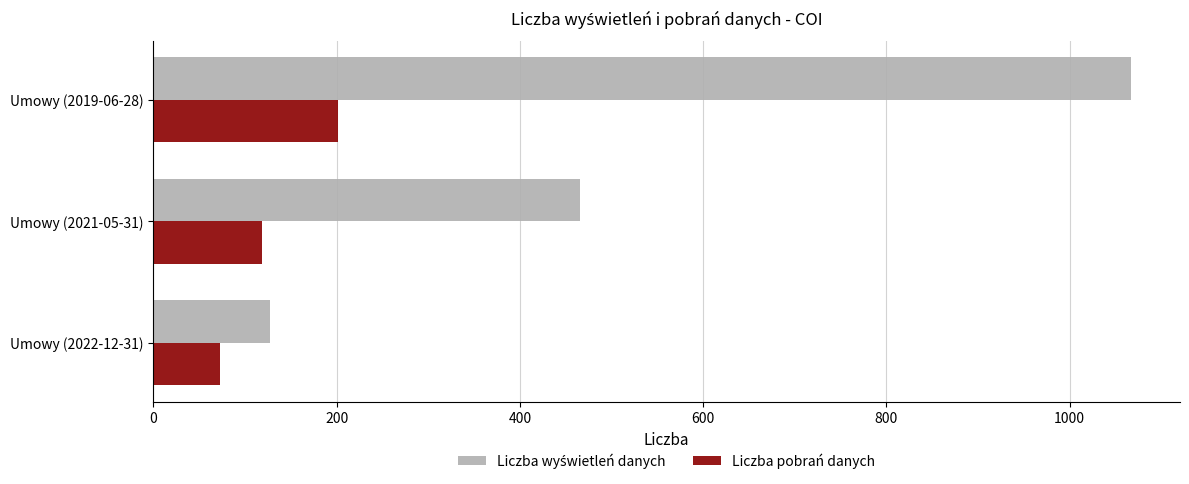

What is the greatest value displayed?

1067